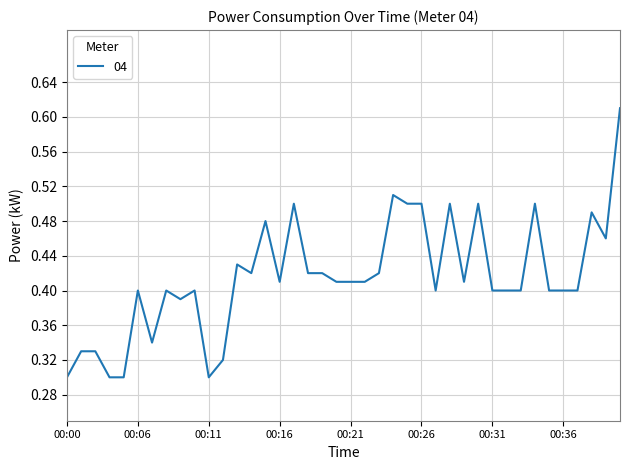

How many lines are shown in the chart?

1